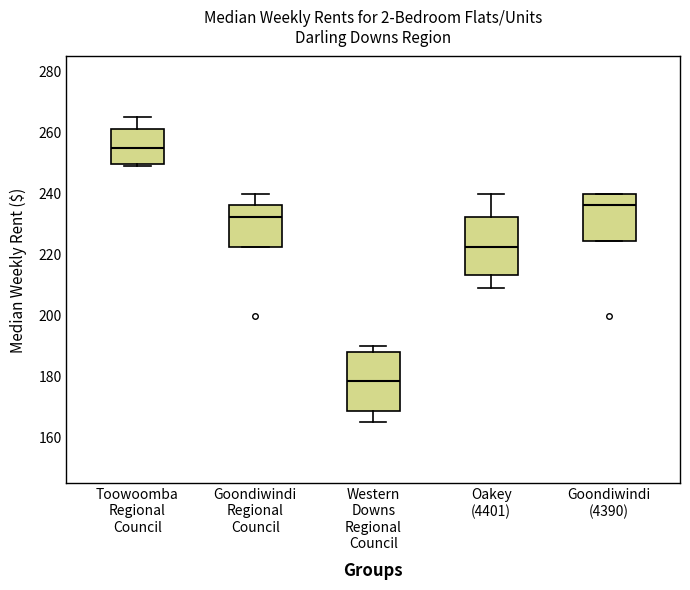

Reading left to right, read every box against the y-axis: the position of its median line, the range the box covers, and the ends of its whiskers. The values are not printed on the chart, so give them approximately, as read against the axis.

Toowoomba Regional Council: median 256, box 250 to 262, whiskers 250 (just below the box's lower edge) to 266
Goondiwindi Regional Council: median 232, box 222 to 236, whiskers 222 to 240
Western Downs Regional Council: median 178, box 168 to 188, whiskers 166 to 190
Oakey (4401): median 222, box 214 to 232, whiskers 210 to 240
Goondiwindi (4390): median 236, box 224 to 240, whiskers 224 to 240